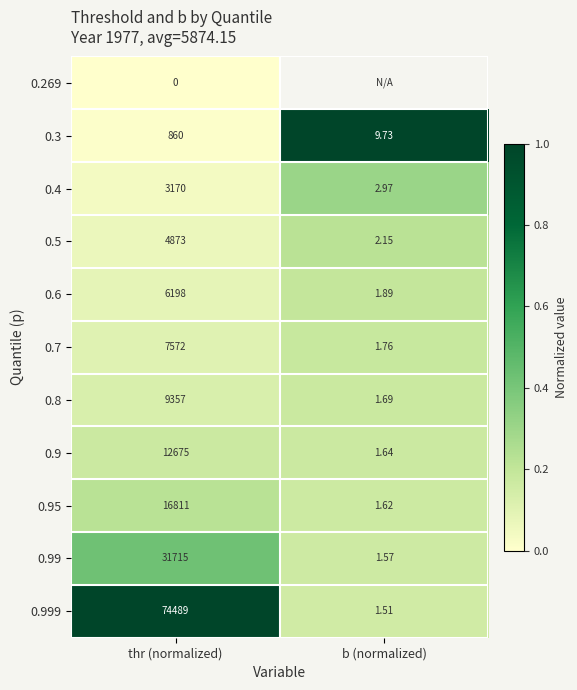

At which label is 0.999 closest to 37245?

b (normalized)